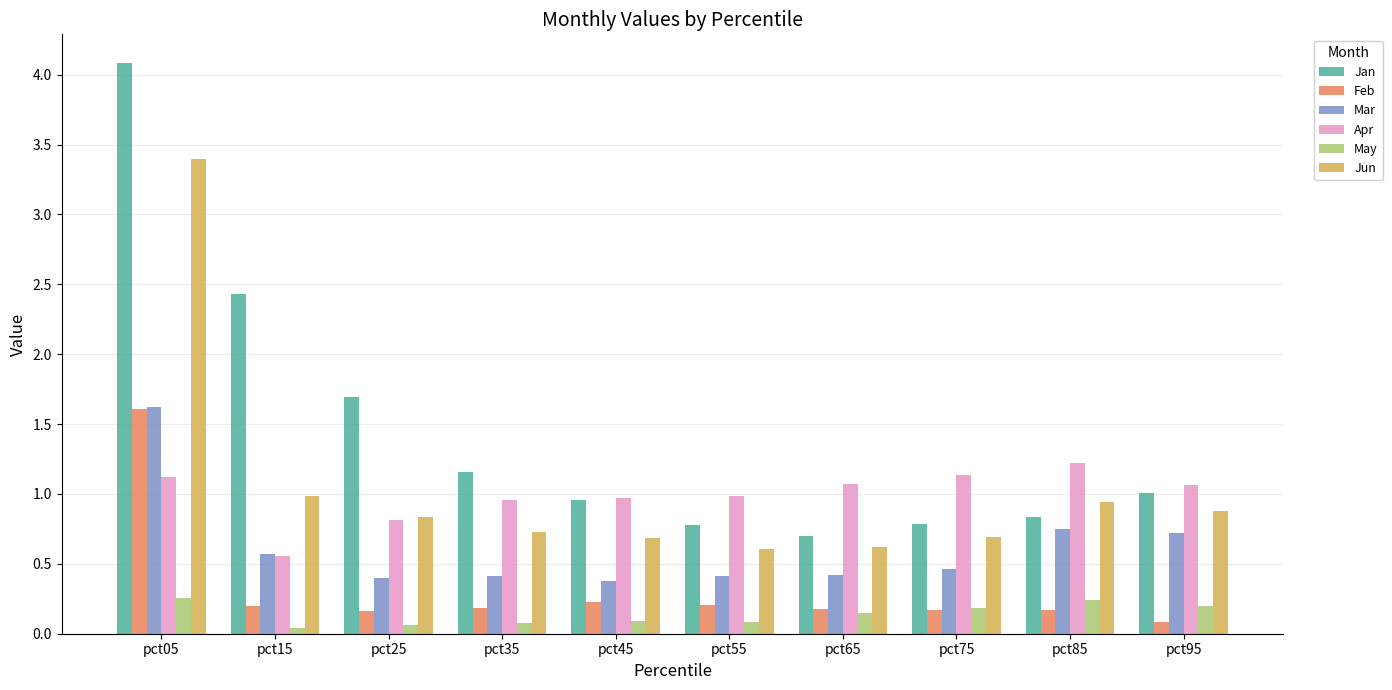

What is the difference between the maximum and second lowest values in the Feb series?

1.4